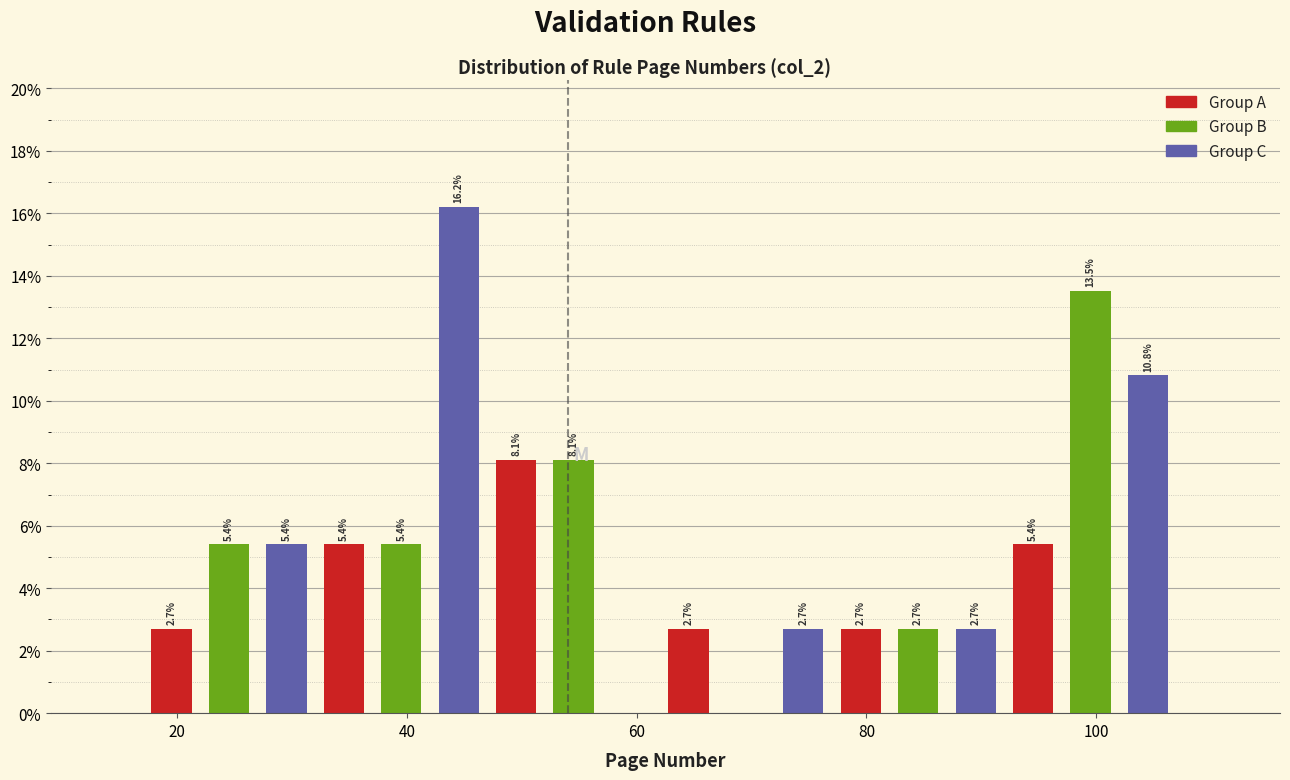

Around what value on the x-axis is the tallest bar? Give the approximate position of its centre, as read against the axis.

44